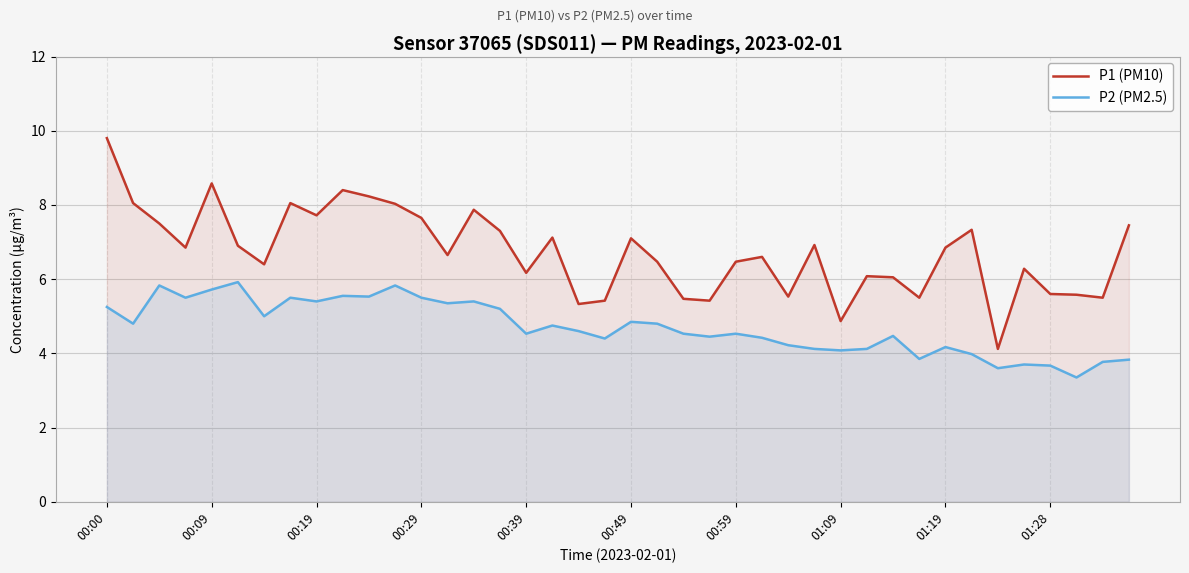

Does the chart display data point markers on the line(s)?

No